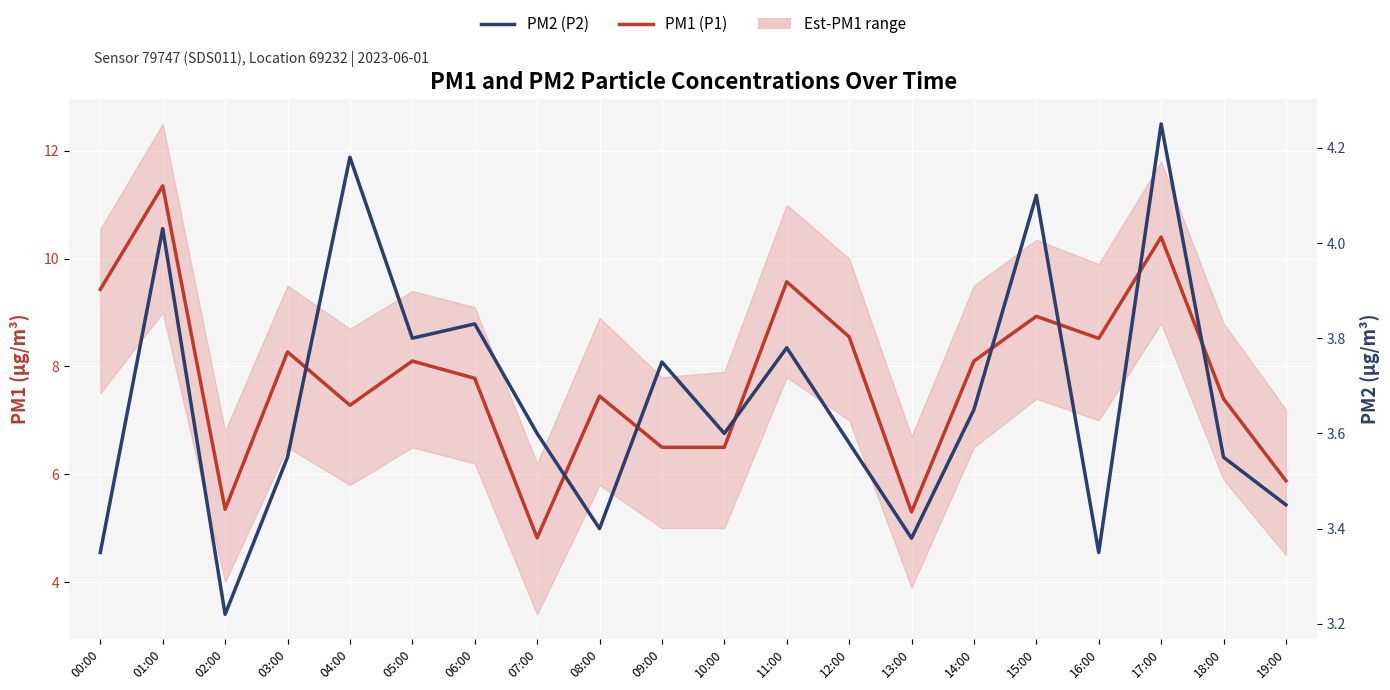

True or false: PM1 (P1) and PM2 (P2) intersect in this chart.

False